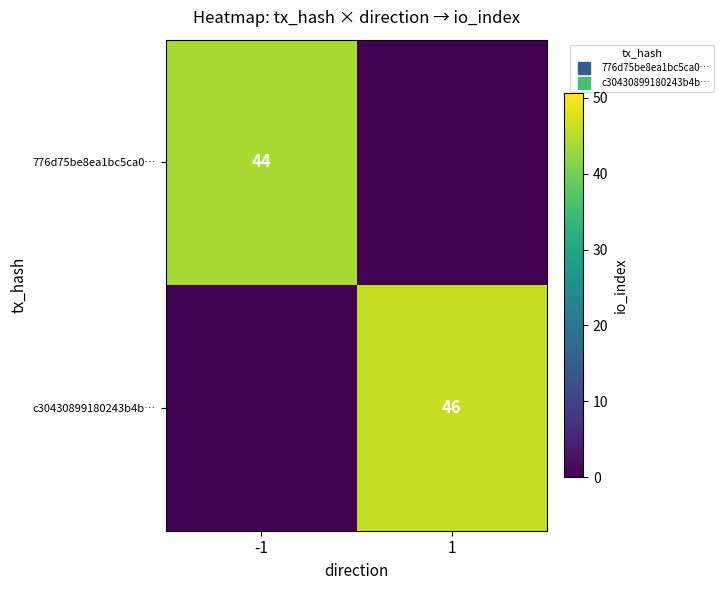

Which has a higher value, -1 or 1?

-1